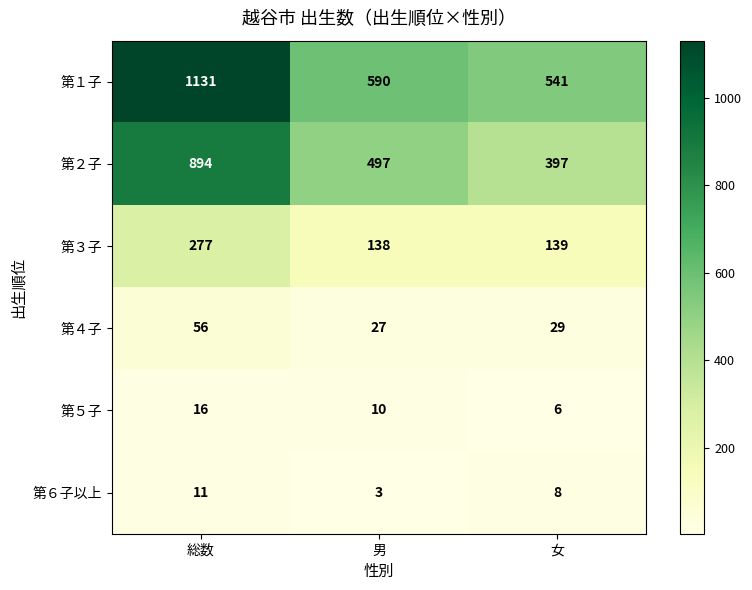

Reading left to right, list all the values displayed in this chart.

第１子: 総数=1131	男=590	女=541
第２子: 総数=894	男=497	女=397
第３子: 総数=277	男=138	女=139
第４子: 総数=56	男=27	女=29
第５子: 総数=16	男=10	女=6
第６子以上: 総数=11	男=3	女=8